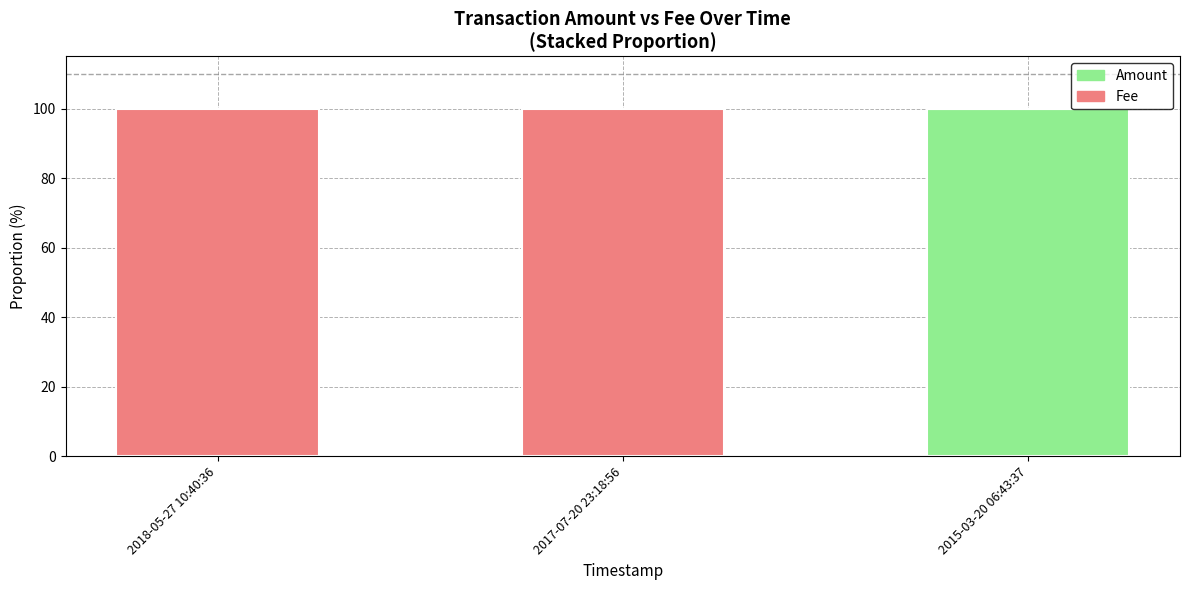

What is the total value across all series at 2017-07-20 23:18:56?

100.0